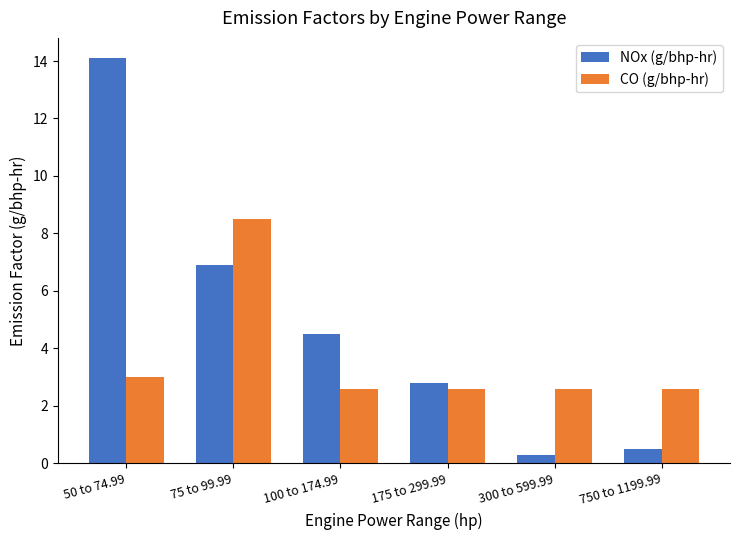

Which series has the widest spread of values?

NOx (g/bhp-hr)